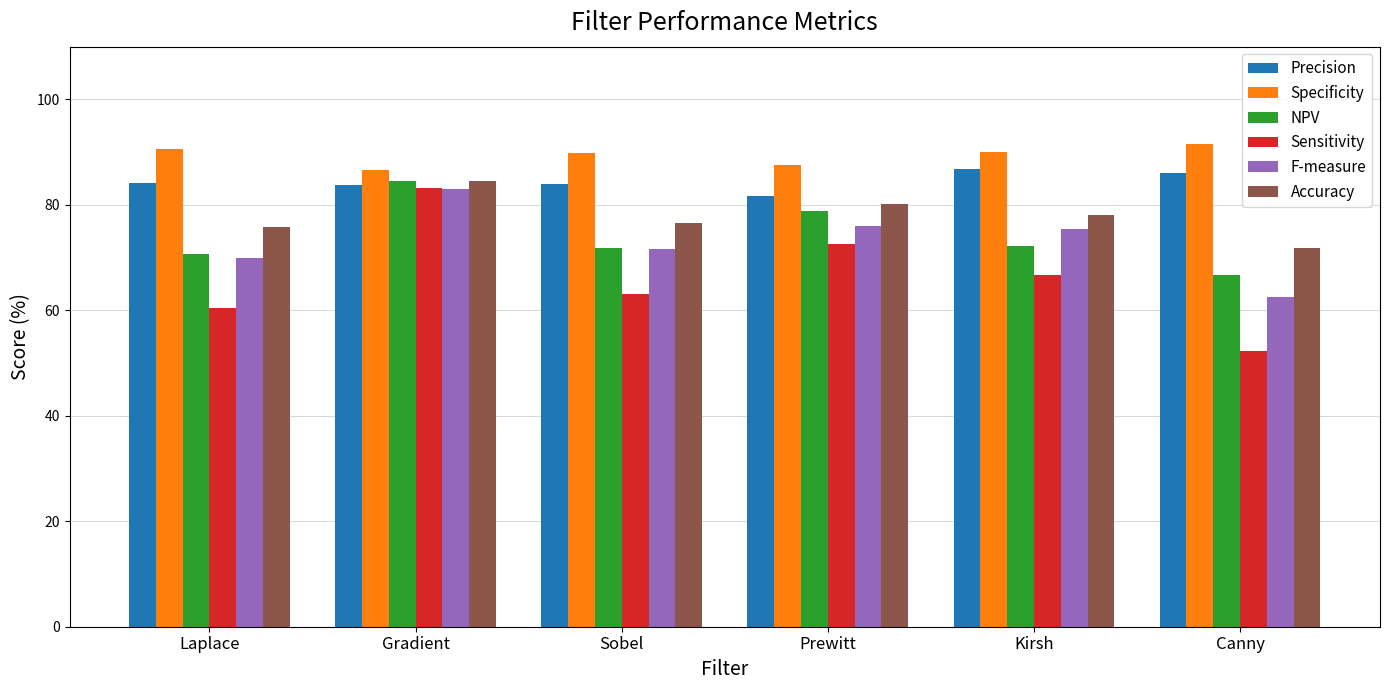

At which category is the sum across all series the highest?

Gradient